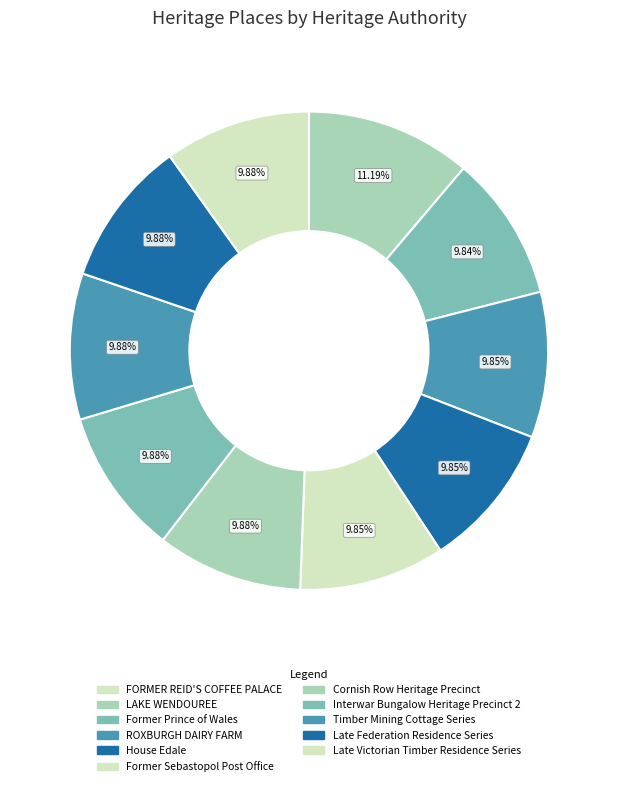

Does any single category account for the majority?

No